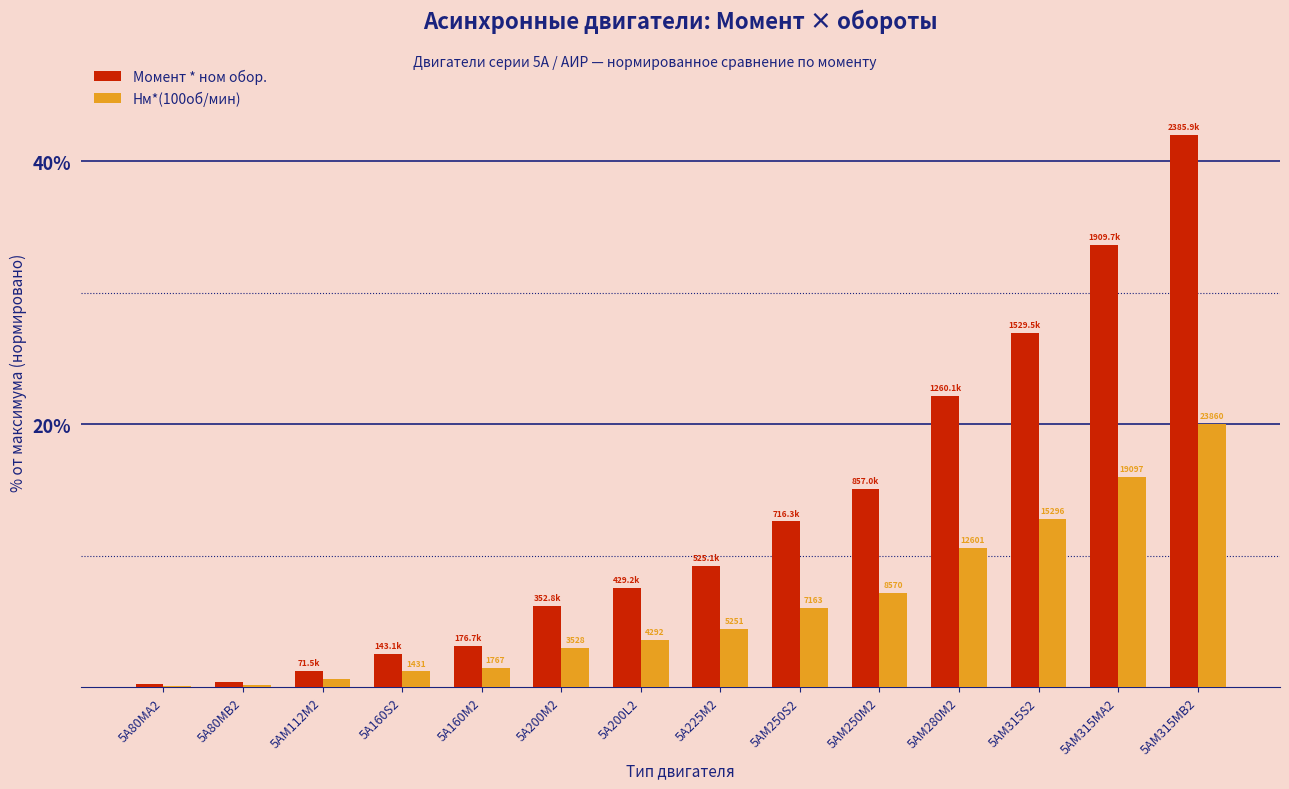

The Нм*(100об/мин) series shows 12.8 at 5АМ315S2. True or false?

True